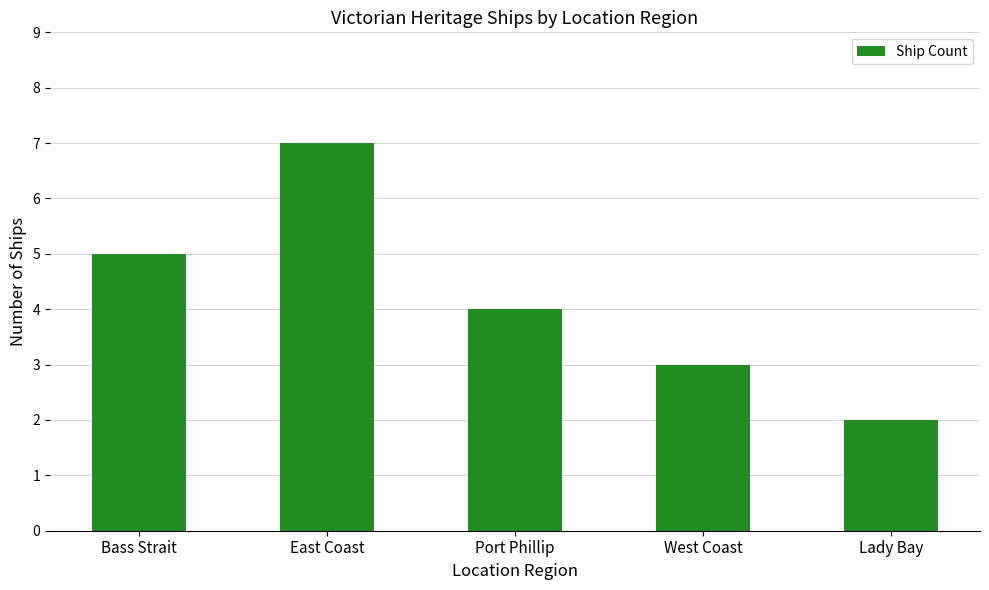

List the labels in order of value, smallest first.

Lady Bay, West Coast, Port Phillip, Bass Strait, East Coast